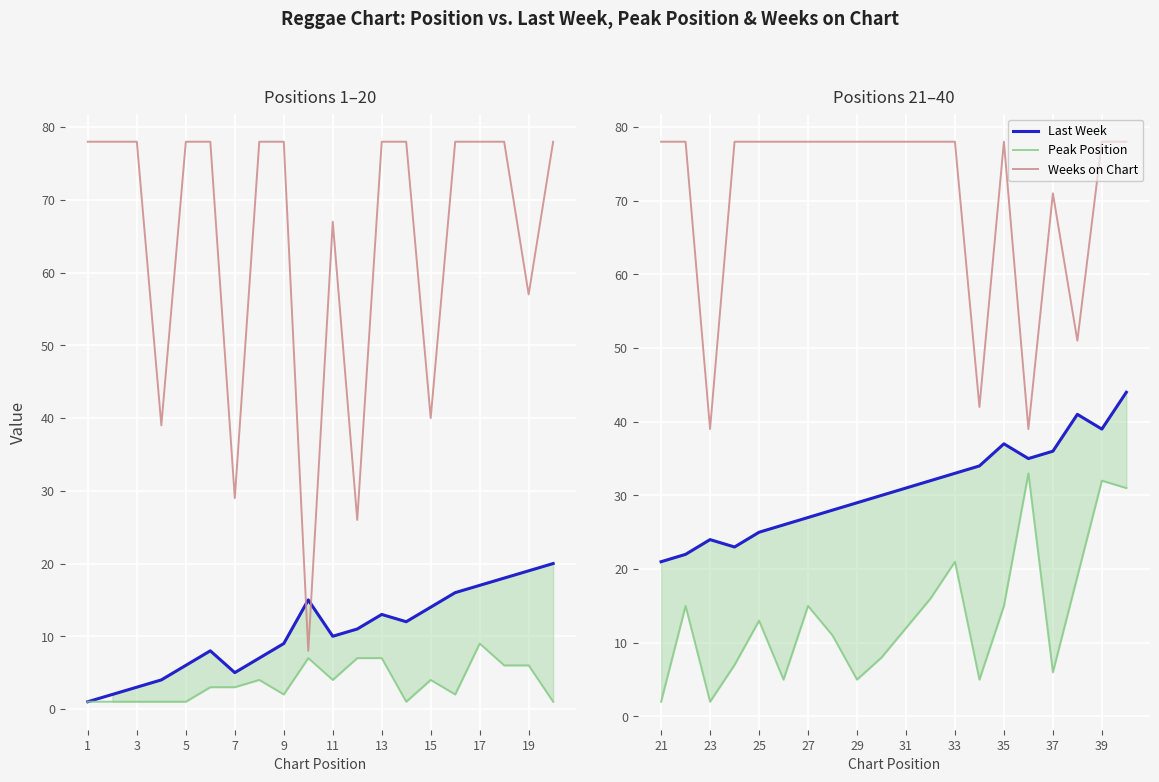

At how many categories does at least one series exceed 3?

20